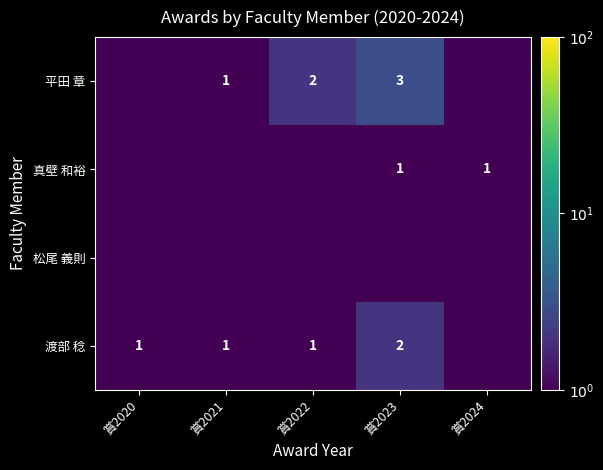

At how many categories does at least one series exceed 1?

2